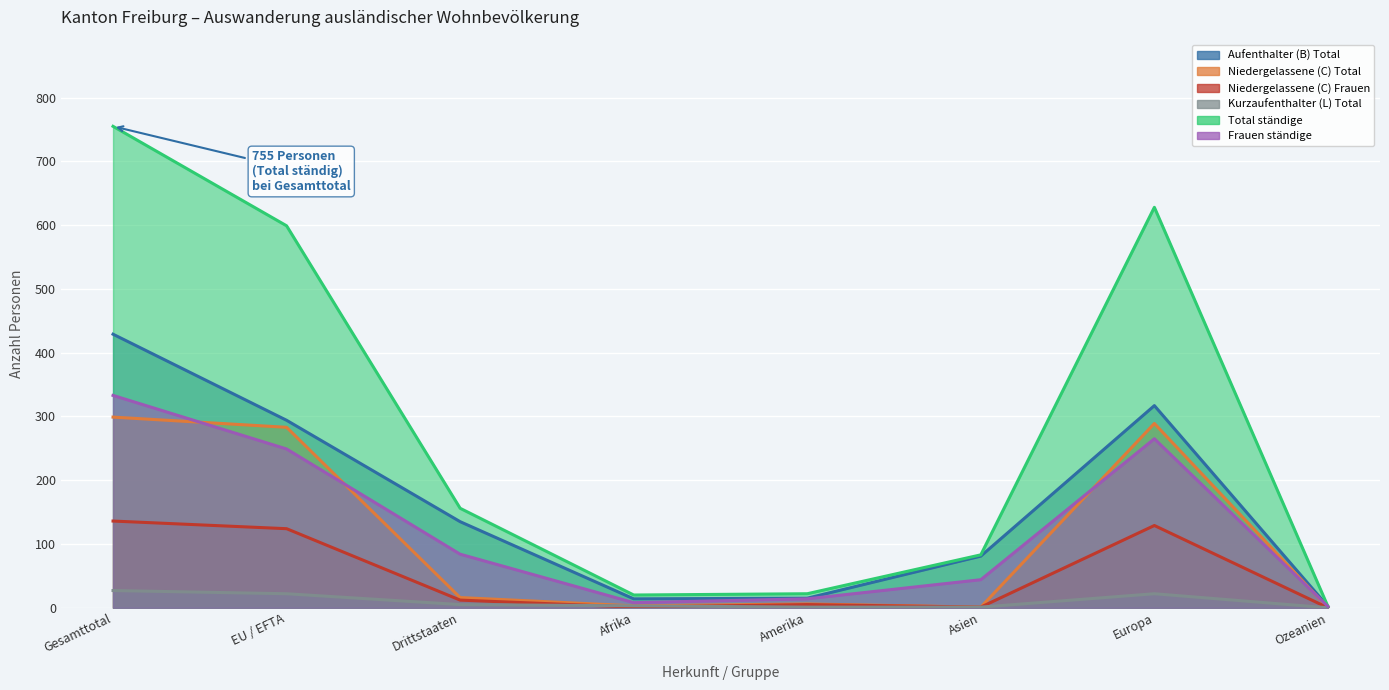

Reading left to right, transcribe all the data shown in this chart.

Aufenthalter (B) Total: 429	294	135	14	15	81	317	2
Niedergelassene (C) Total: 299	283	16	3	6	1	289	0
Niedergelassene (C) Frauen: 136	124	12	1	5	1	129	0
Kurzaufenthalter (L) Total: 27	22	5	3	1	1	22	0
Total ständige: 755	599	156	20	22	83	628	2
Frauen ständige: 333	249	84	8	14	44	265	2